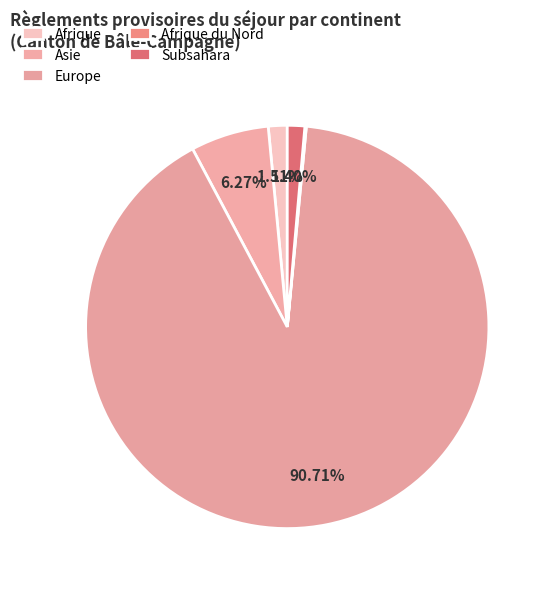

Which slice is the smallest?

Afrique du Nord